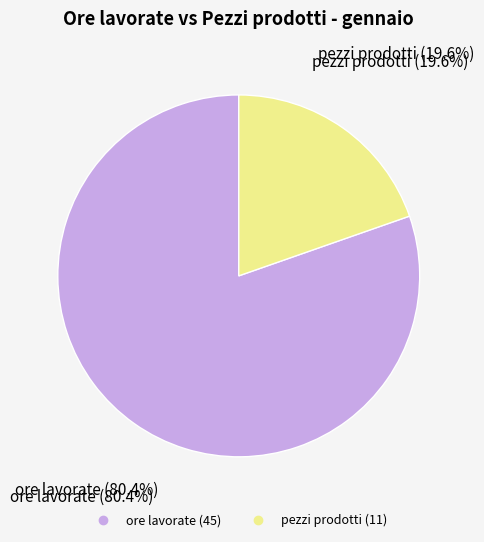

Do ore lavorate and pezzi prodotti together represent more than half of the pie?

Yes